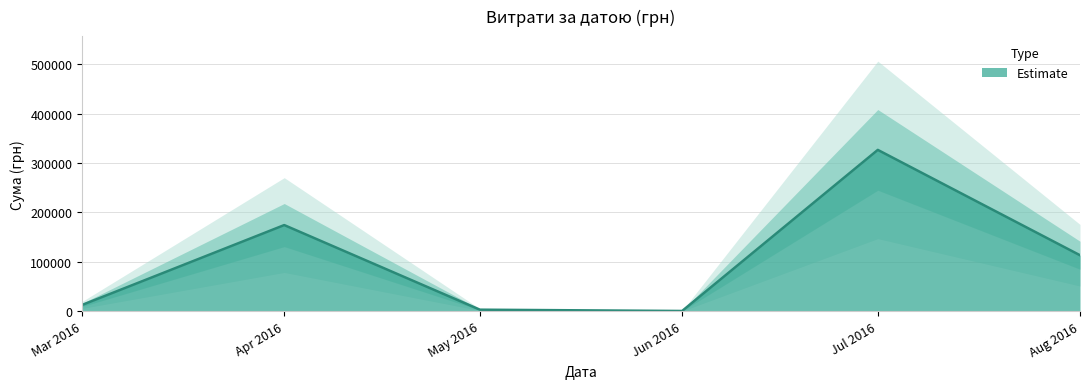

The value of Estimate at Apr 2016 is 174434.8. True or false?

True